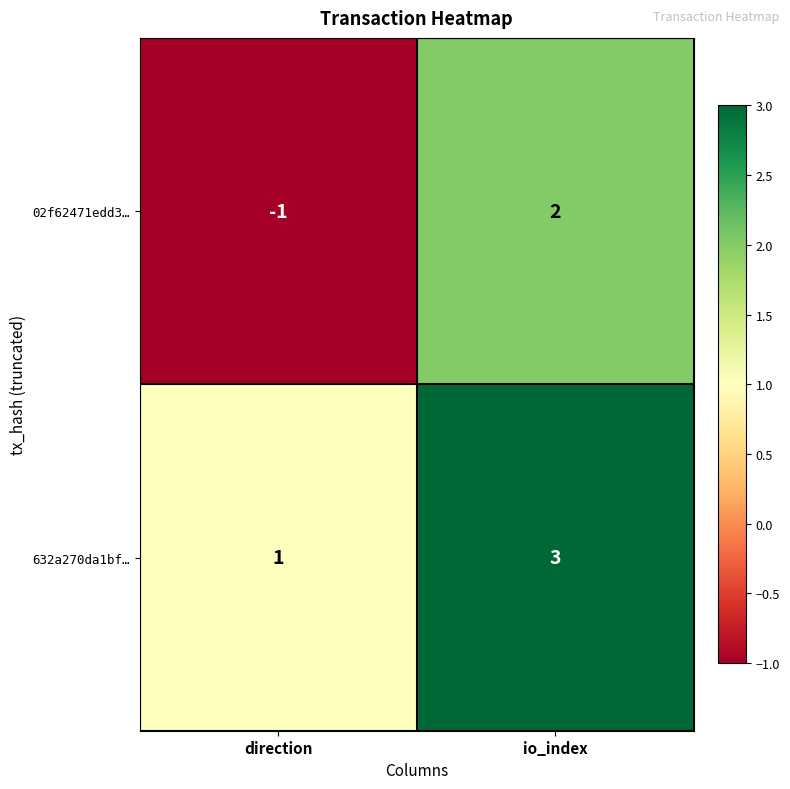

Is the value of 632a270da1bf… at io_index greater than the value of 02f62471edd3… at direction?

Yes